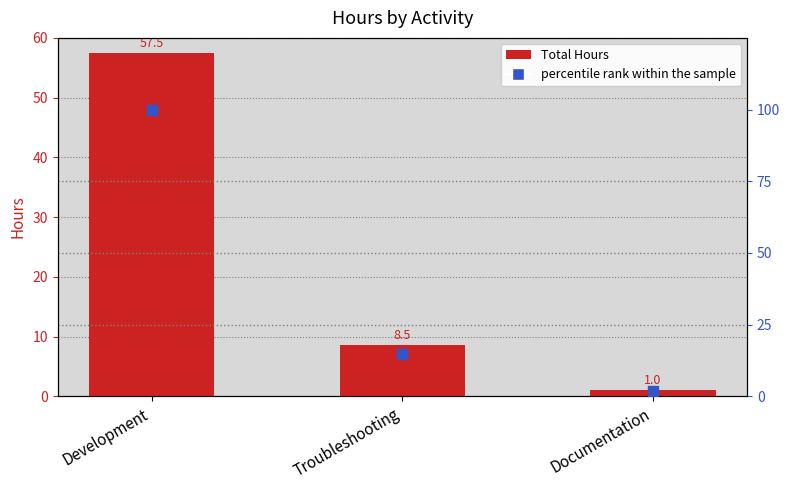

At which category is the sum across all series the highest?

Development